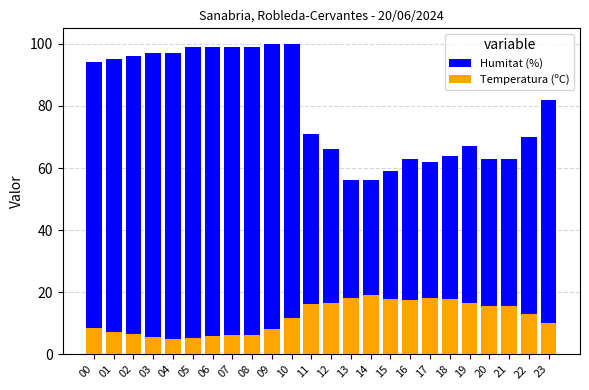

What is the difference between the maximum and minimum values in the Humitat (%) series?

44.0